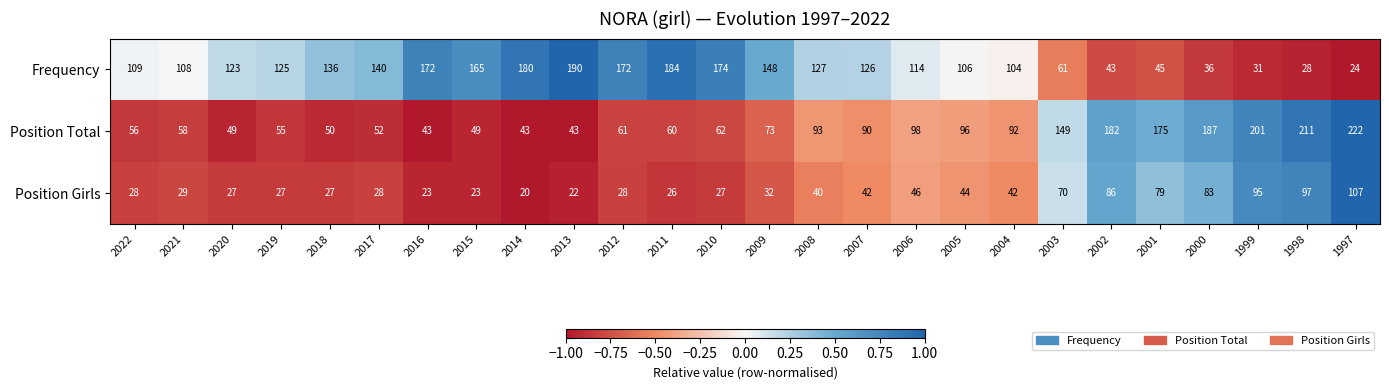

How many series are shown in this chart?

3